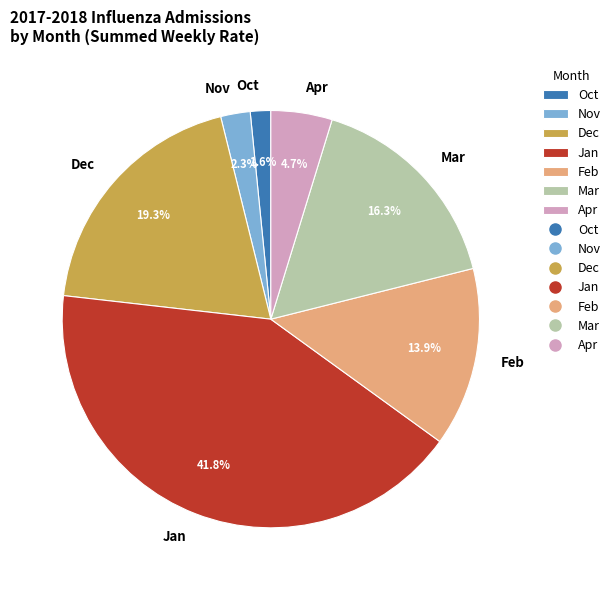

What is the largest slice in the pie chart?

Jan